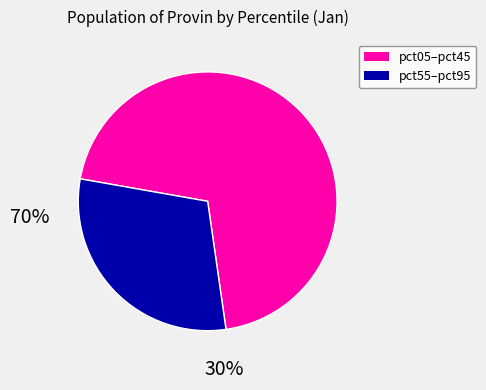

Is there any slice that represents more than half of the pie?

Yes